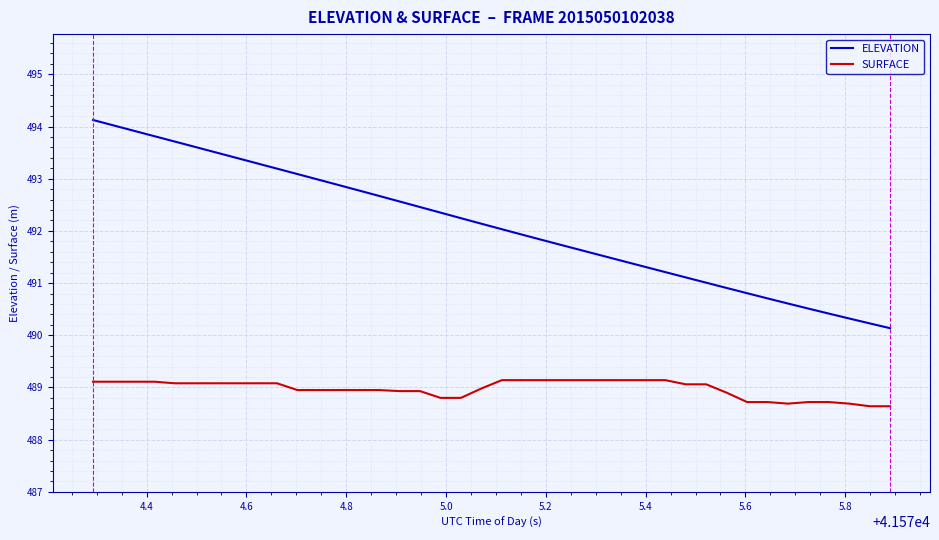

What is the difference between the maximum and minimum values in the SURFACE series?

0.5